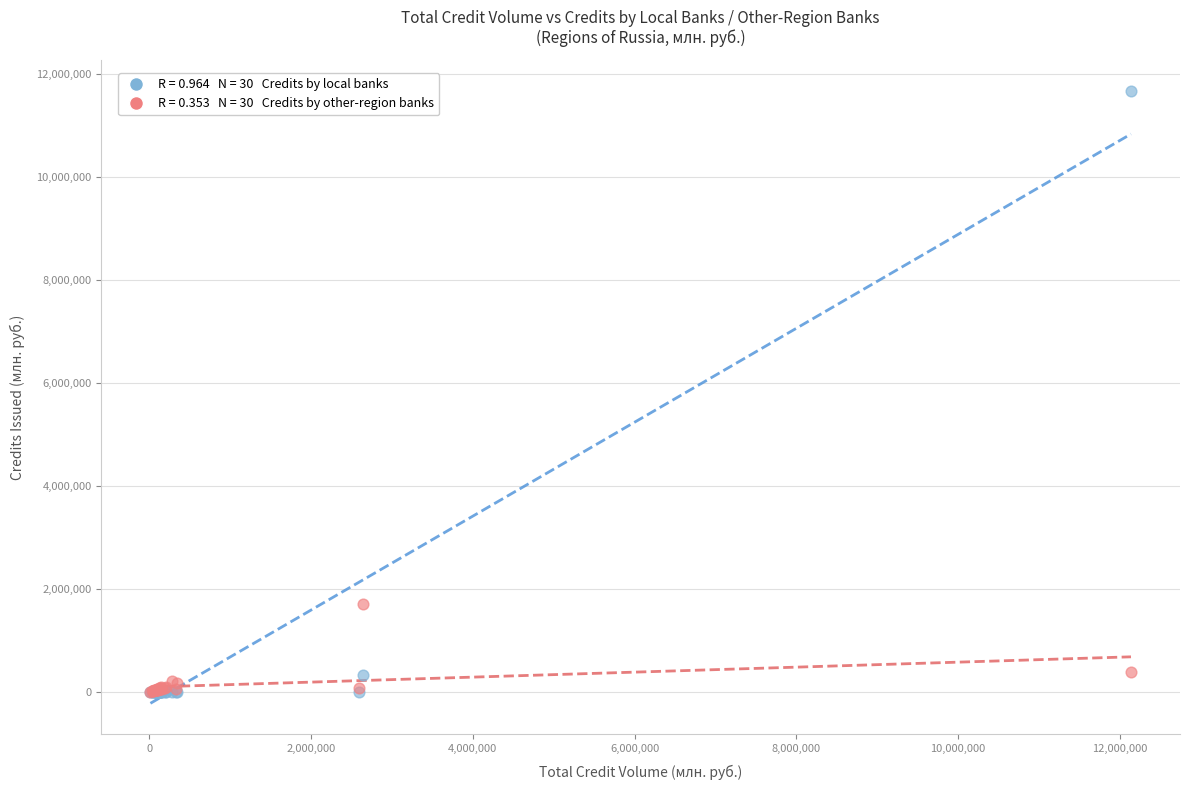

Across all series, what Y value is closest to 5833413?

1715814